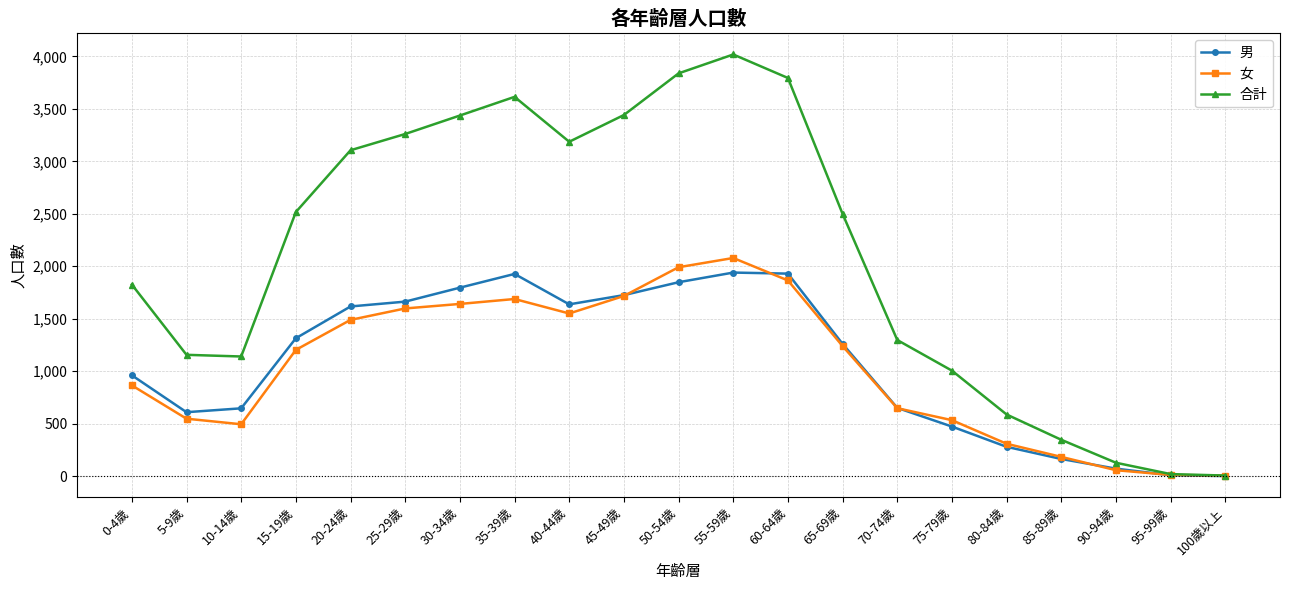

What is the difference between the 男 values at 80-84歲 and 0-4歲?

682